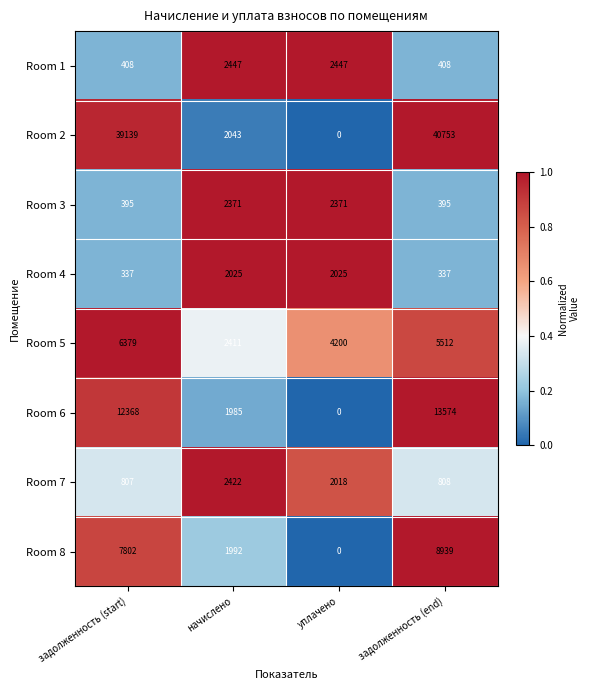

At which label is Room 5 closest to 4395?

уплачено